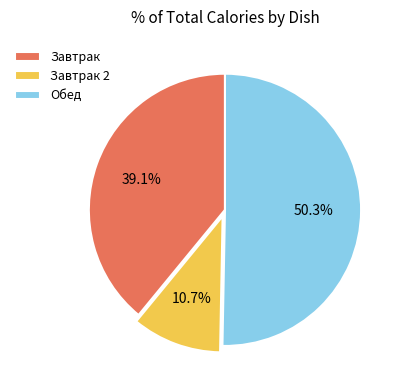

Which slice represents more than half of the pie?

Обед